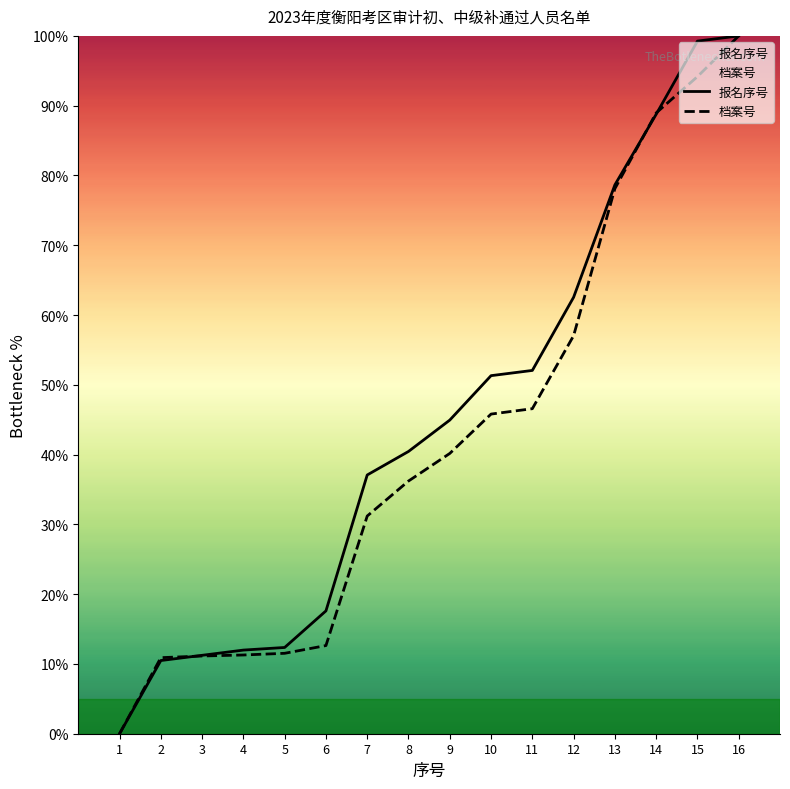

How many categories are shown in the chart?

16